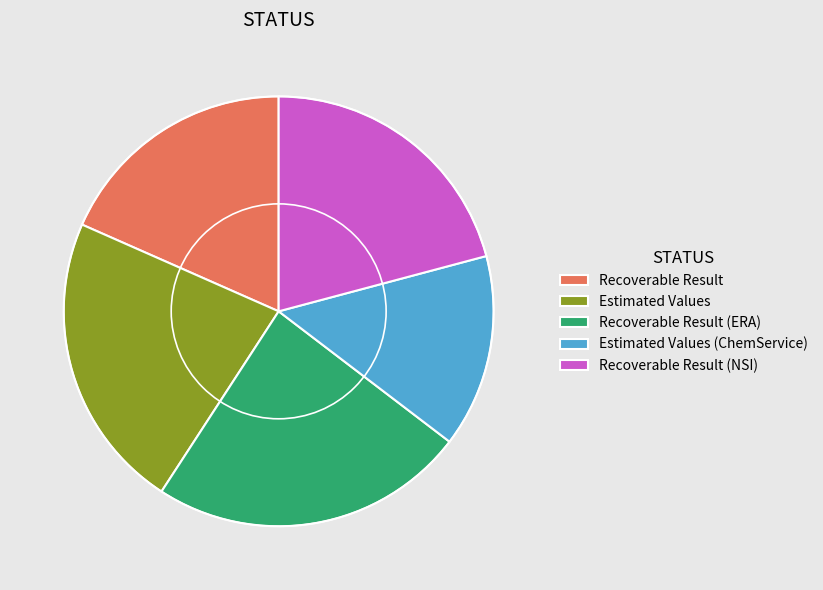

Which category has the smallest portion of the pie?

Estimated Values (ChemService)